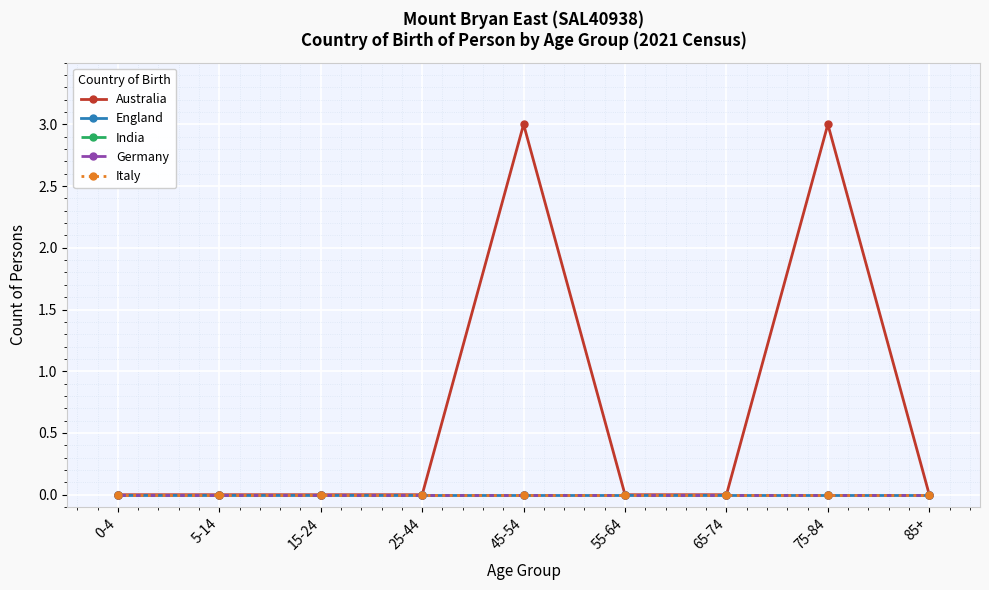

What position from the right is 0-4?

9